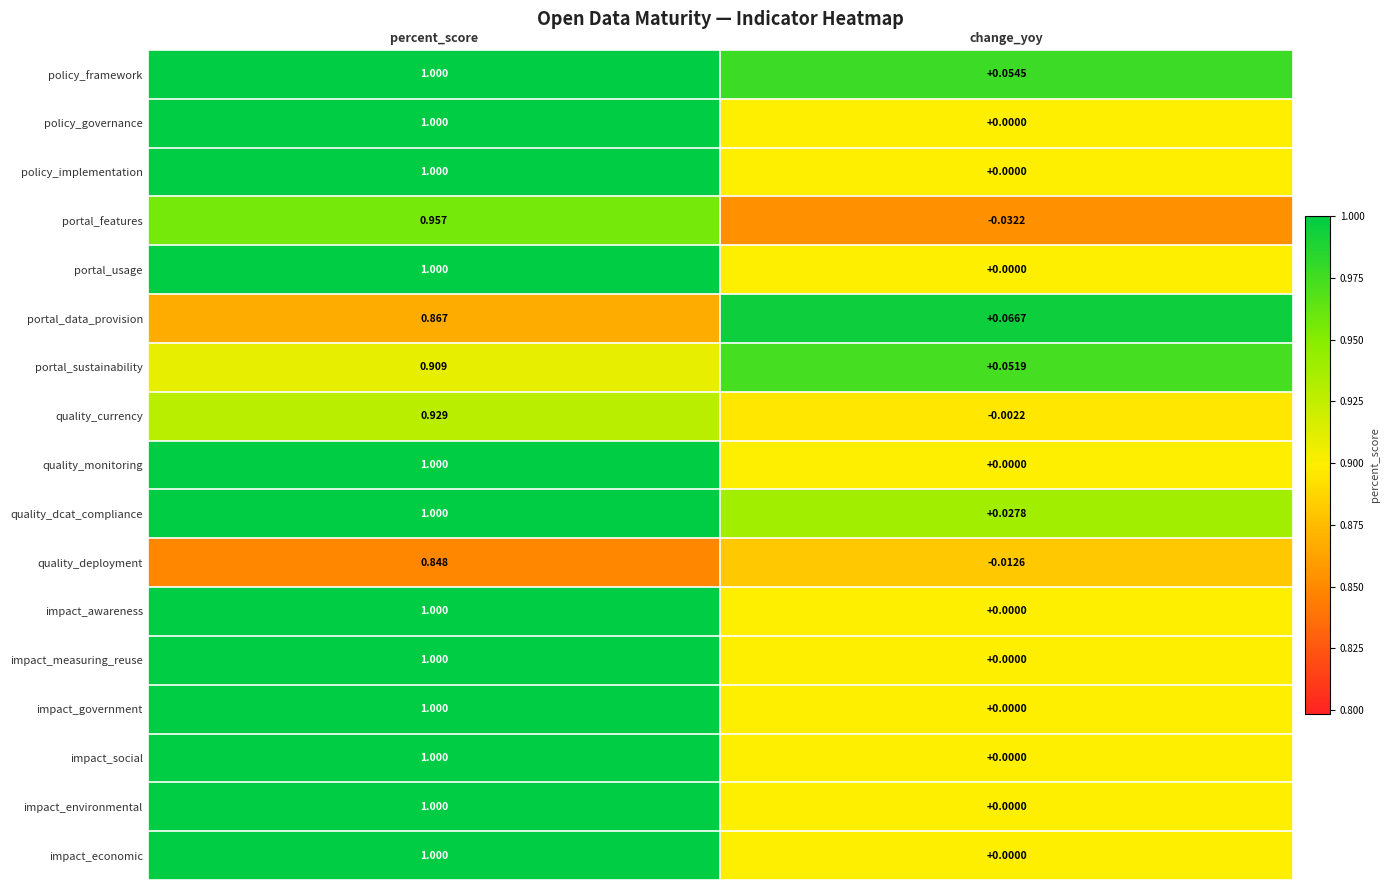

List the labels in order of impact_awareness value, largest first.

percent_score, change_yoy